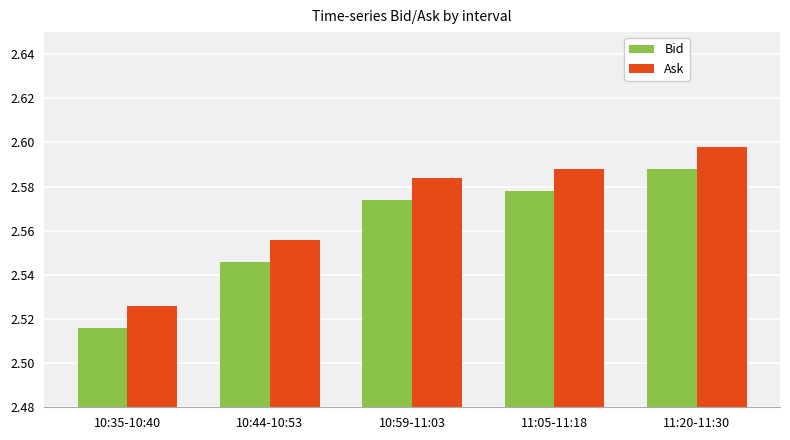

How many bars are there in each group?

2